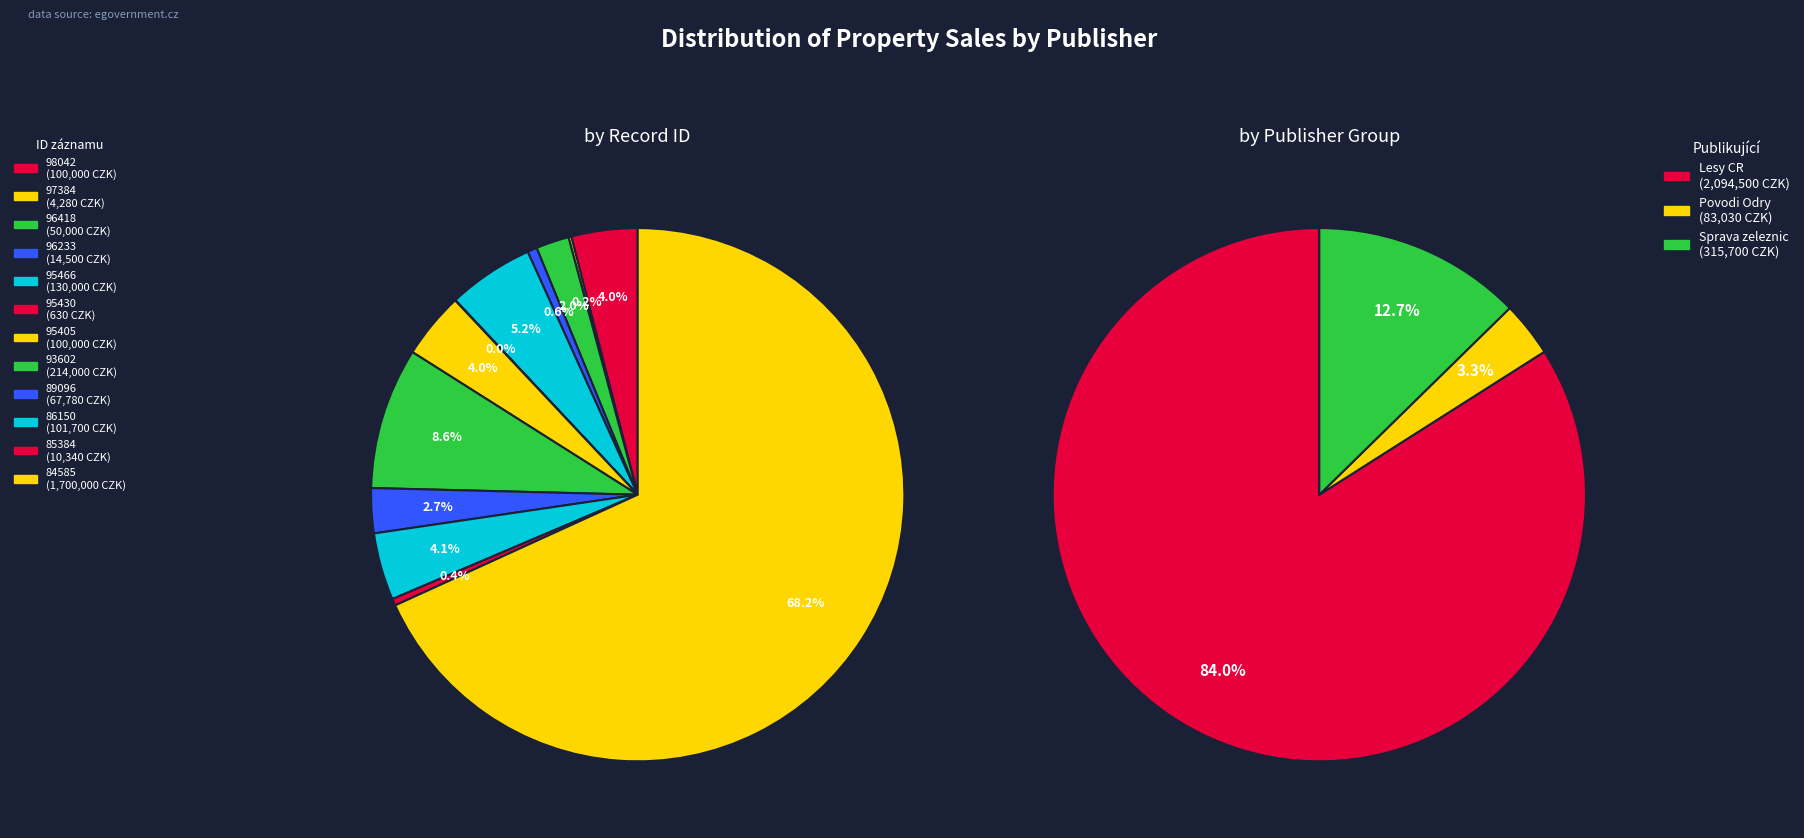

What is the largest slice in the pie chart?

84585